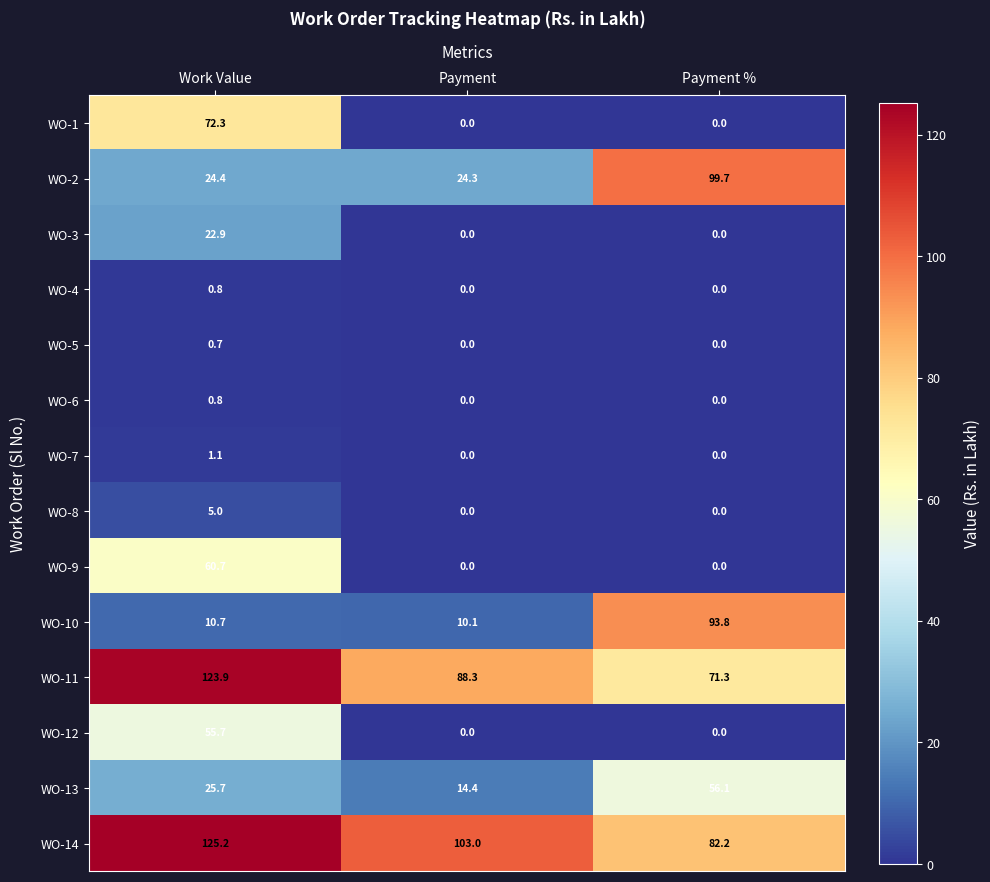

Which series has the widest spread of values?

WO-10